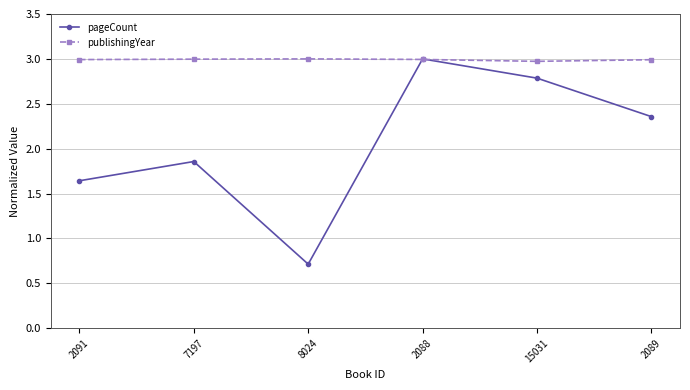

What value does the publishingYear series have at 7197?

3.0